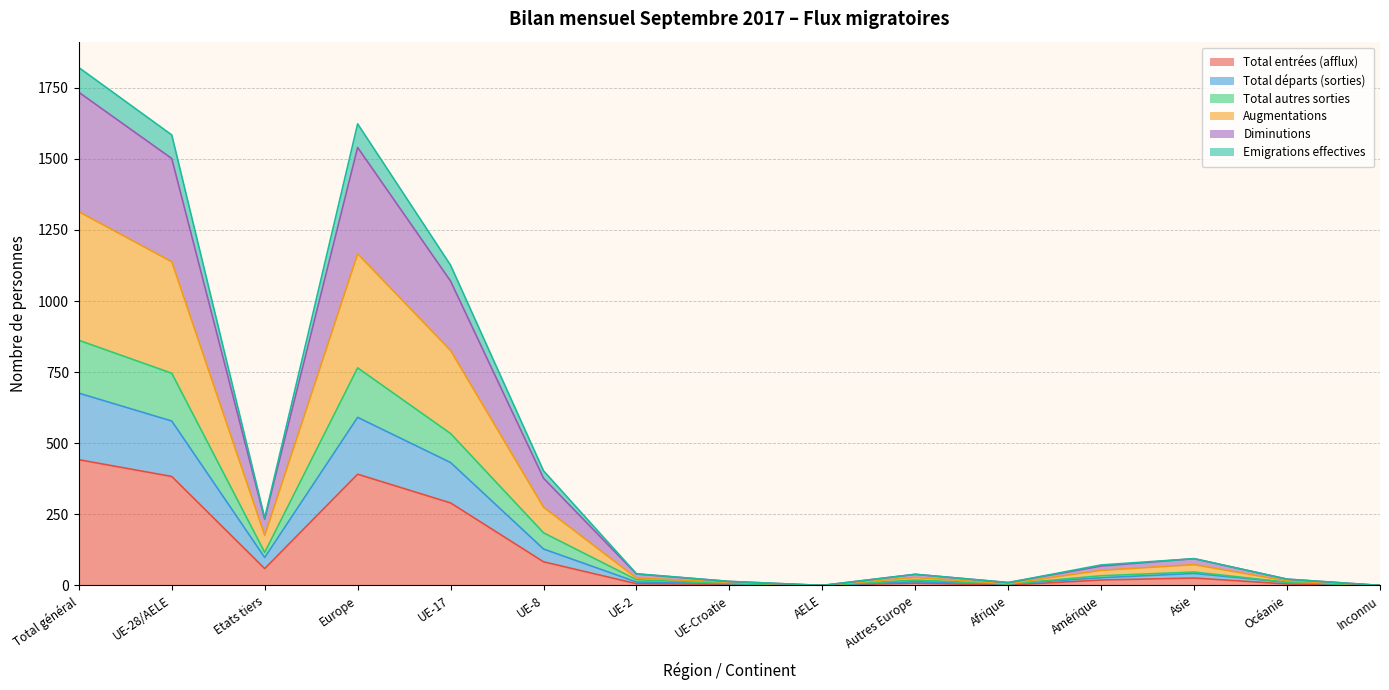

At which category does the chart reach its minimum across all series?

AELE